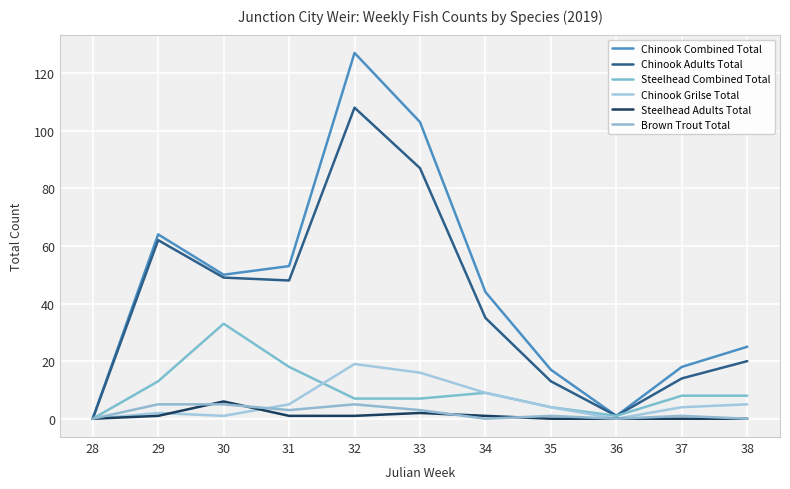

Is this an area chart (filled region under the line)?

No